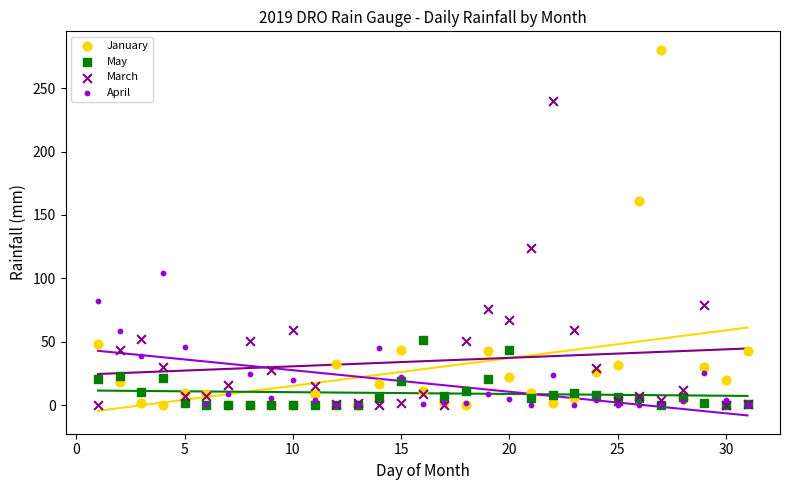

What are all the series names shown in the legend?

January, May, March, April